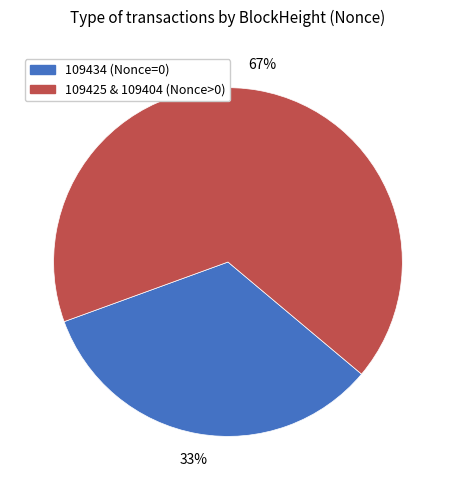

Between 109425 & 109404 (Nonce>0) and 109434 (Nonce=0), which is larger?

109425 & 109404 (Nonce>0)